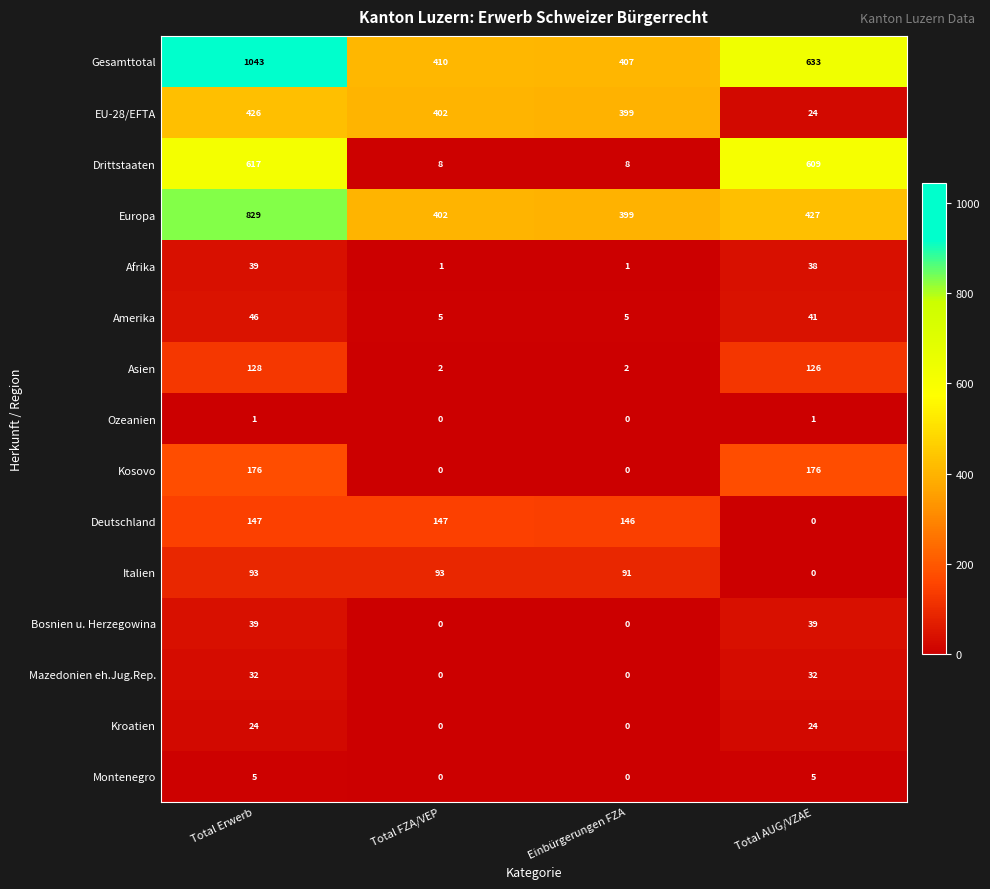

True or false: Europa has a value of 829 at Total Erwerb.

True